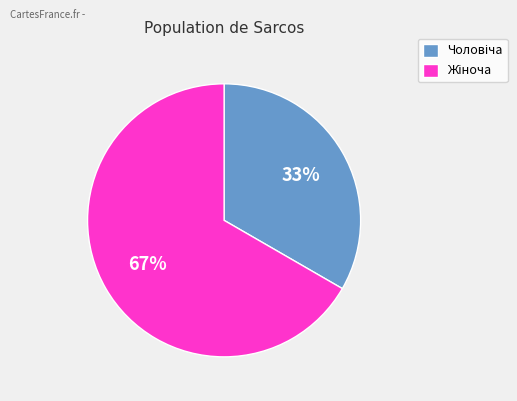

To the nearest percent, what is the average slice percentage?

50%